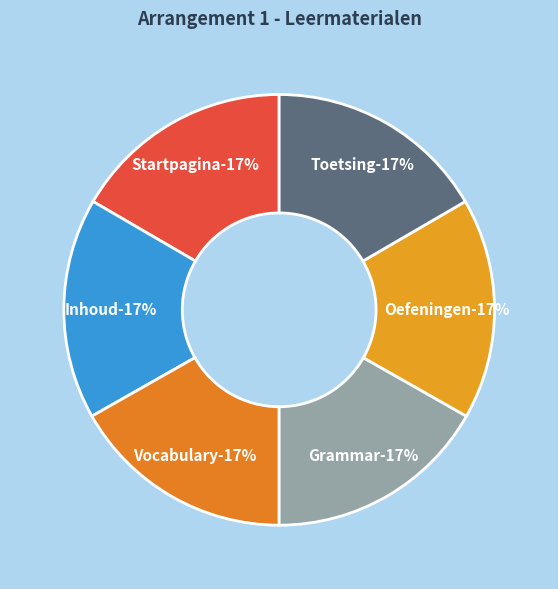

Count the number of slices in the pie.

6